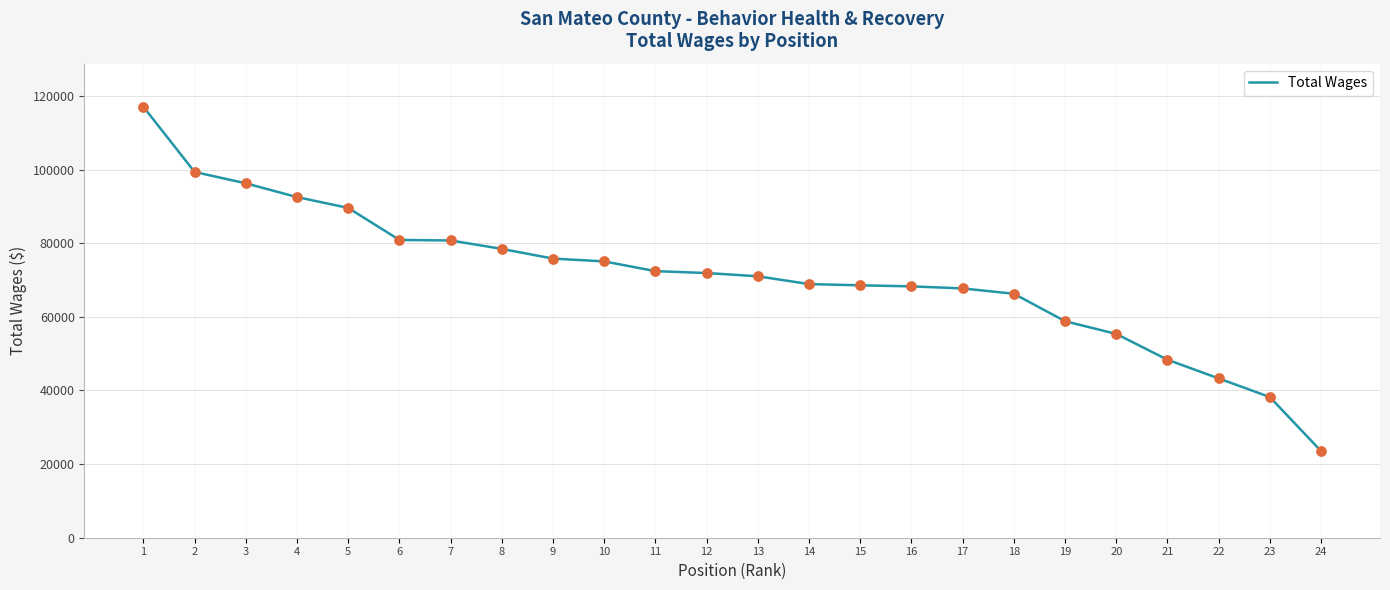

Approximately how many times larger is the value at 2 compared to 24?

4.2